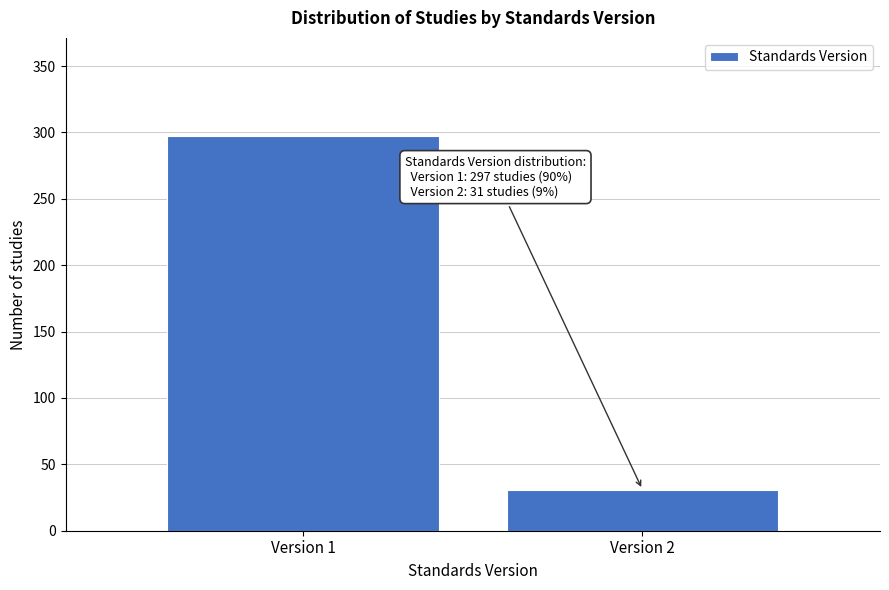

Reading left to right, what are all the values shown in this chart?

Version 1=297	Version 2=31